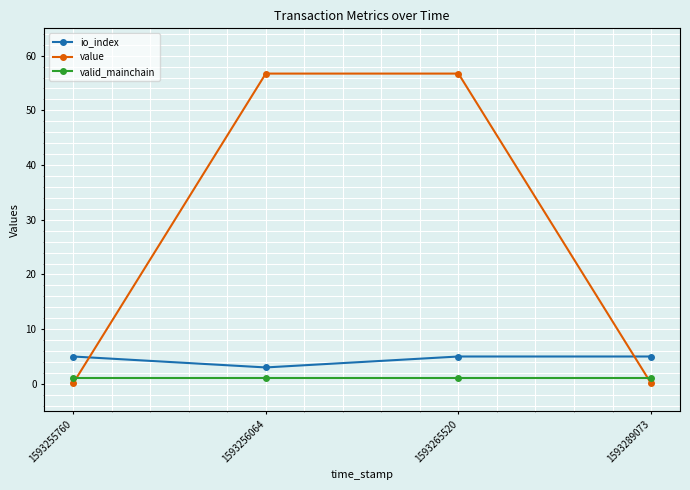

What is the greatest value displayed?

56.7